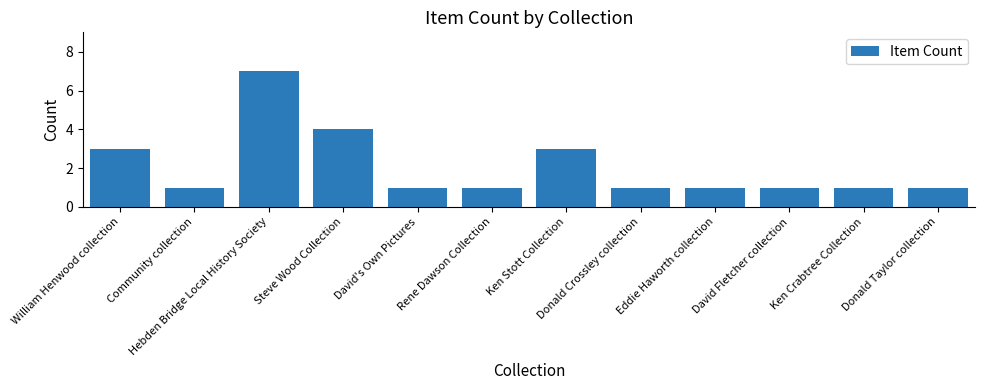

Reading right to left, transcribe all the data shown in this chart.

Donald Taylor collection=1	Ken Crabtree Collection=1	David Fletcher collection=1	Eddie Haworth collection=1	Donald Crossley collection=1	Ken Stott Collection=3	Rene Dawson Collection=1	David's Own Pictures=1	Steve Wood Collection=4	Hebden Bridge Local History Society=7	Community collection=1	William Henwood collection=3